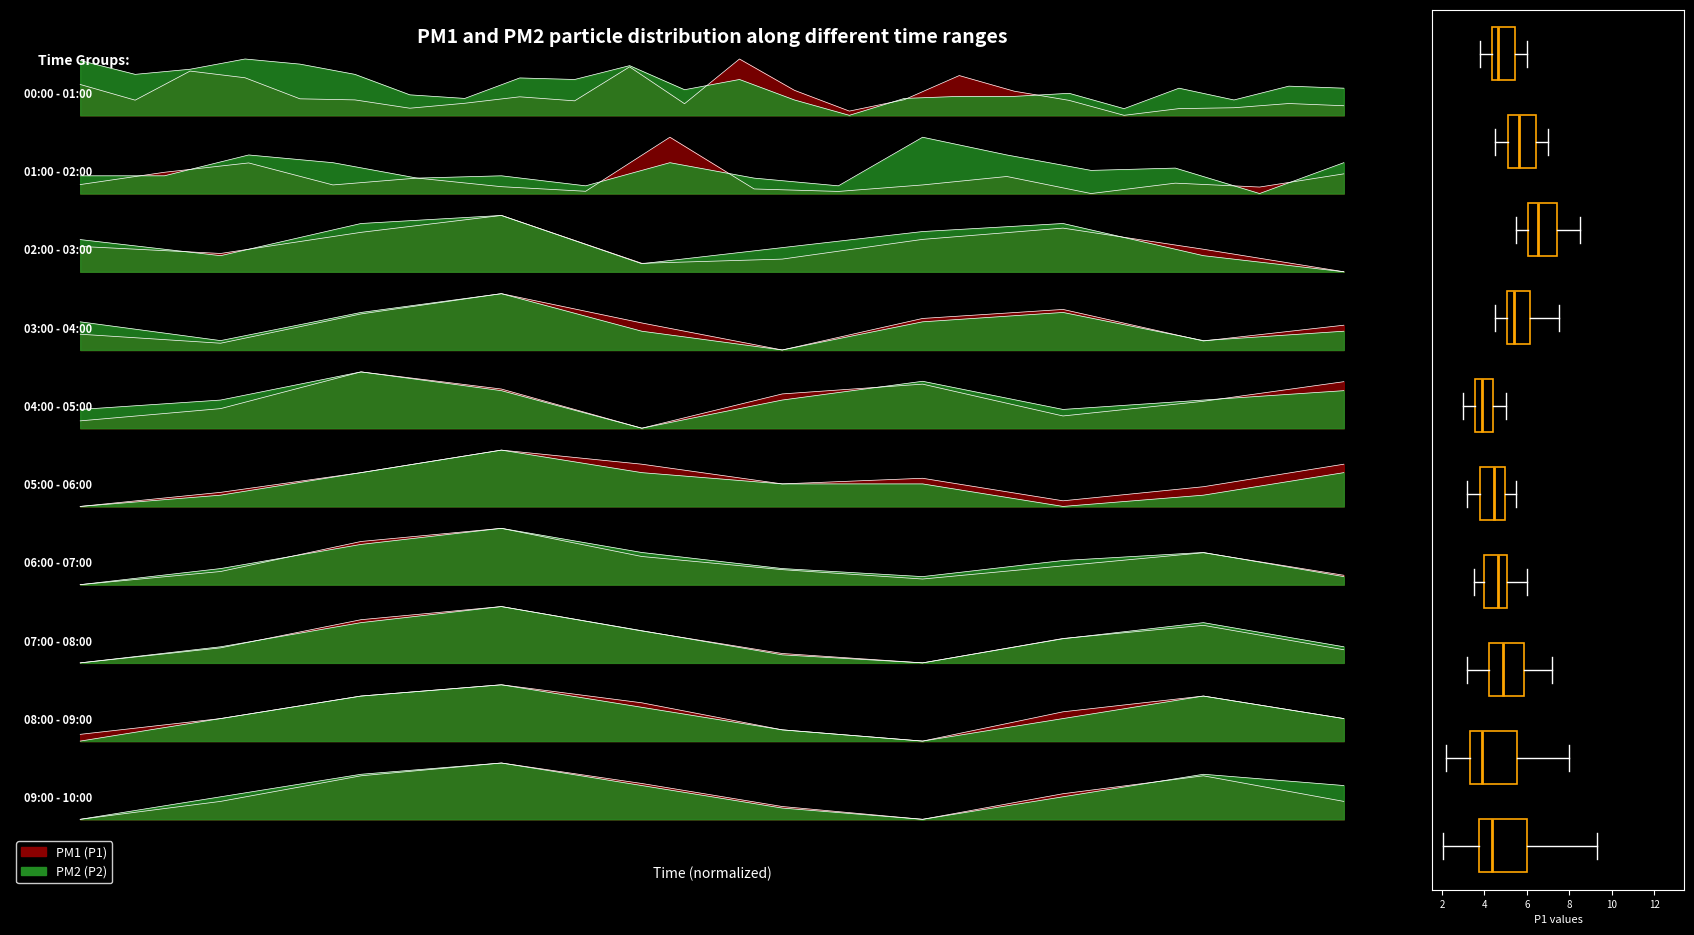

The value of PM2 at 0.4 is 1.5. True or false?

False